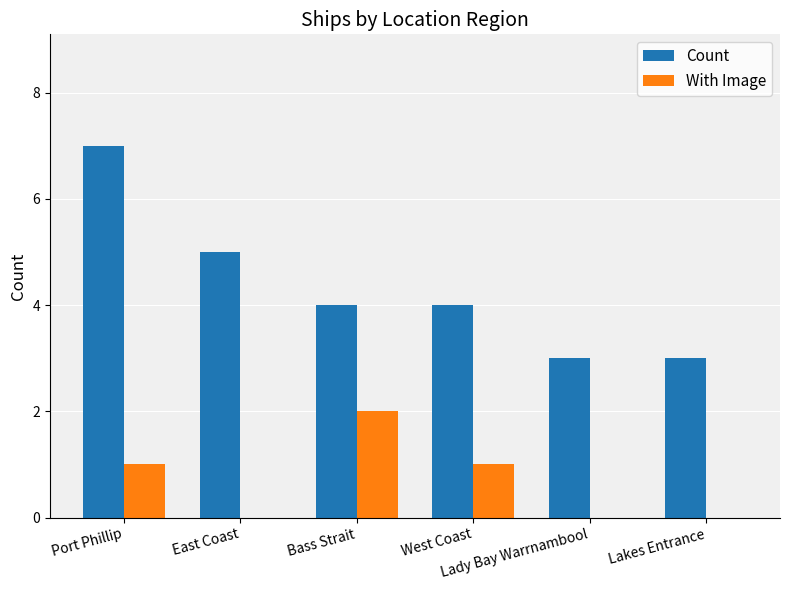

Which series has the largest total across all categories?

Count